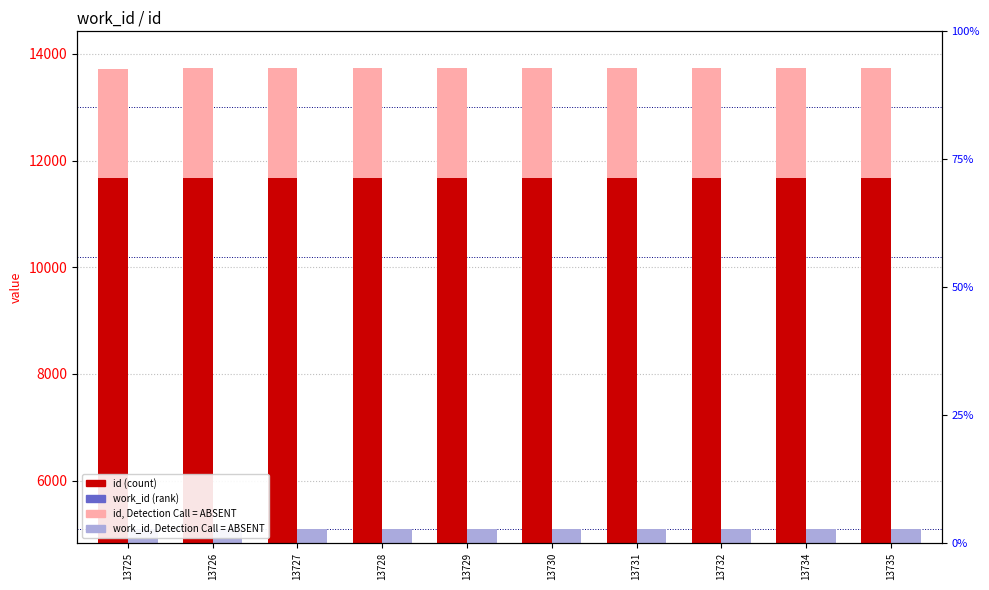

The value of work_id at 13734 is 4324.8. True or false?

True